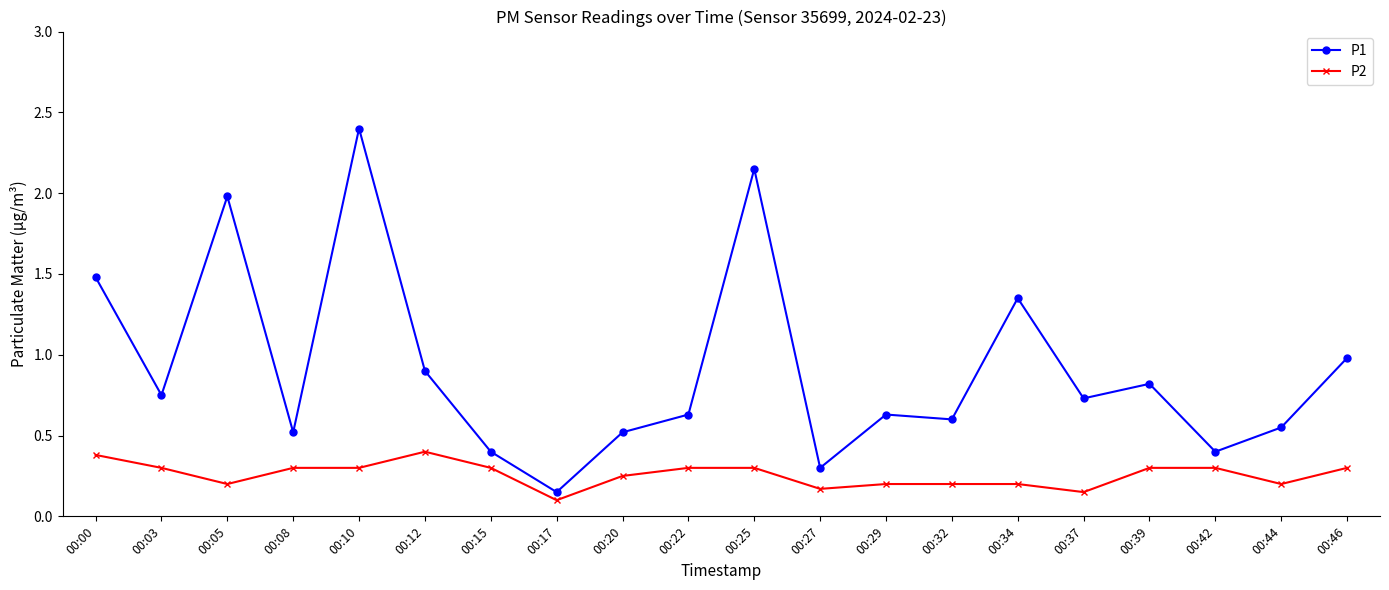

Read the P1 value at 00:42.

0.4